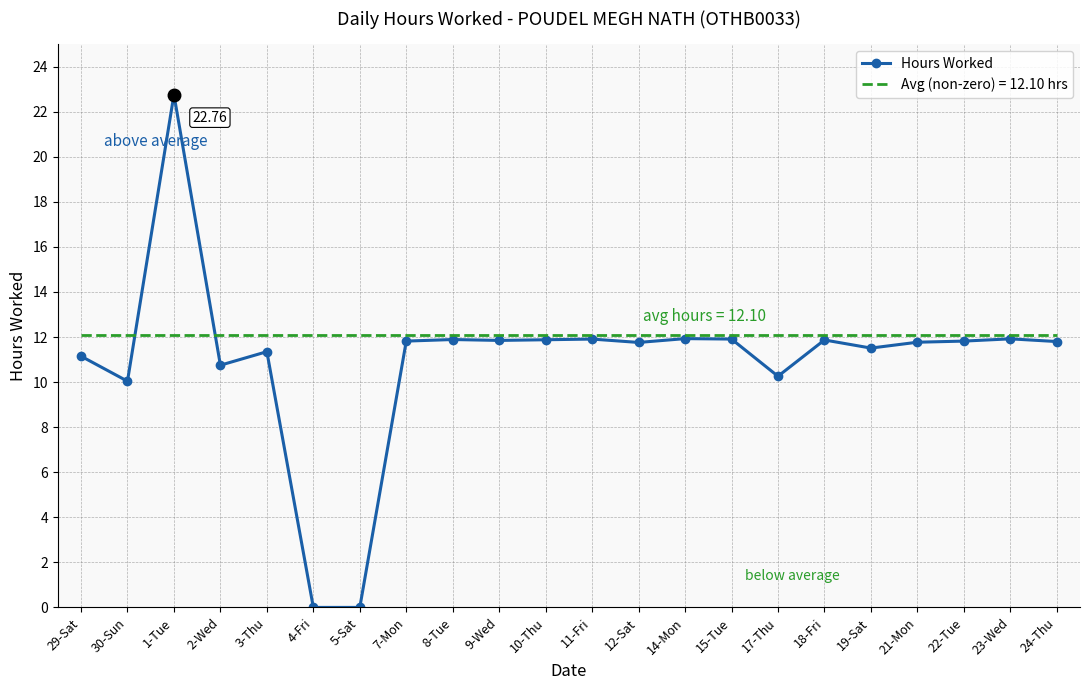

Which series has the largest total across all categories?

Avg (non-zero) = 12.10 hrs